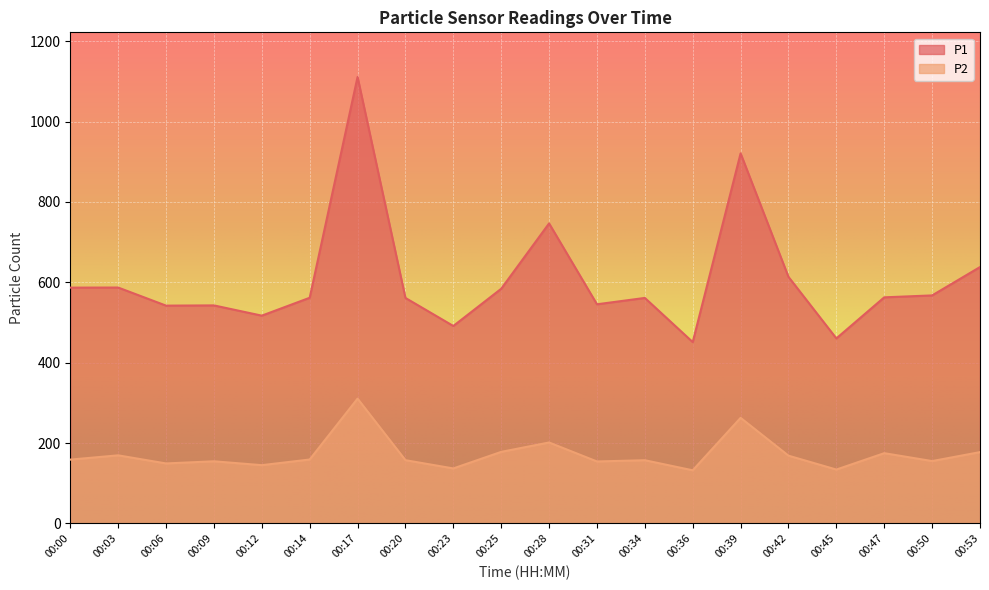

Reading right to left, what are all the values shown in this chart?

P1: 00:53=637.9	00:50=567.3	00:47=562.5	00:45=460.3	00:42=613.4	00:39=920.8	00:36=451.2	00:34=561.0	00:31=545.2	00:28=746.5	00:25=583.9	00:23=491.2	00:20=561.0	00:17=1110.9	00:14=561.5	00:12=517.0	00:09=542.5	00:06=541.9	00:03=586.9	00:00=586.7
P2: 00:53=177.3	00:50=155.1	00:47=174.7	00:45=133.9	00:42=168.5	00:39=262.6	00:36=132.1	00:34=157.2	00:31=154.1	00:28=201.3	00:25=177.9	00:23=136.7	00:20=157.3	00:17=310.5	00:14=158.9	00:12=144.9	00:09=154.5	00:06=149.2	00:03=169.3	00:00=158.7